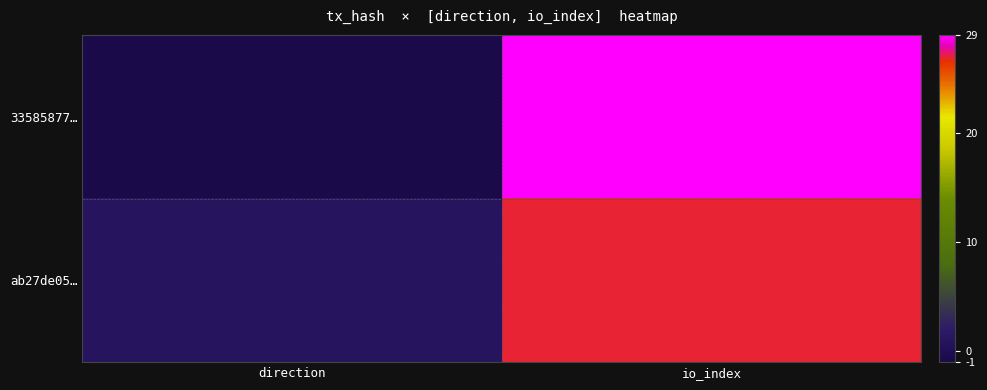

What is the minimum value shown in the chart?

-1